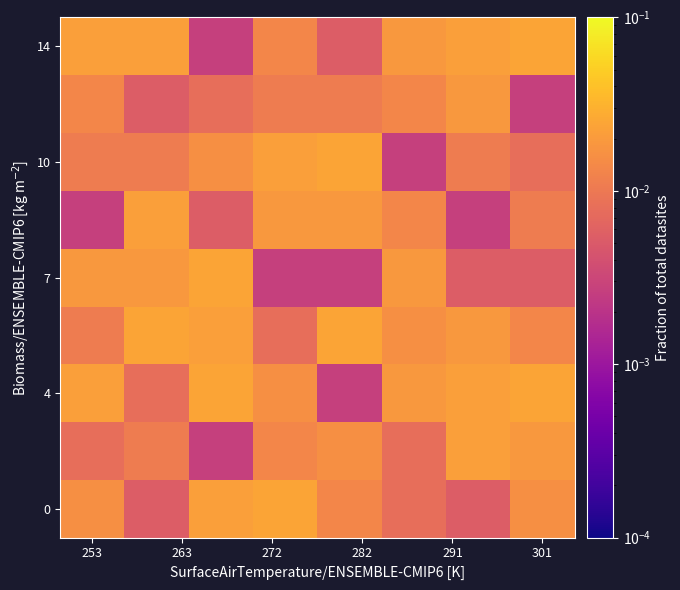

At how many categories does at least one series exceed 0?

8